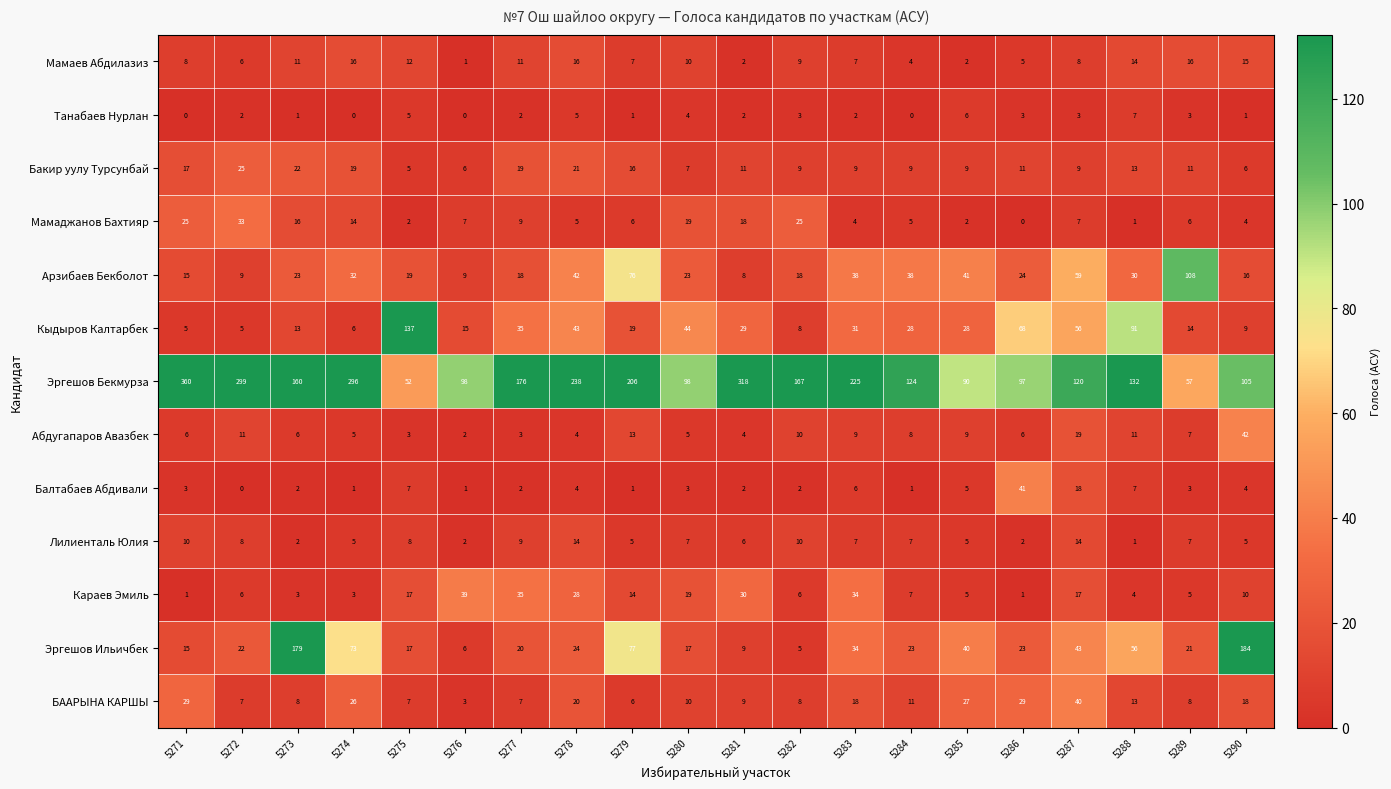

Read the Бакир уулу Турсунбай value at 5282, to the nearest 5.

10